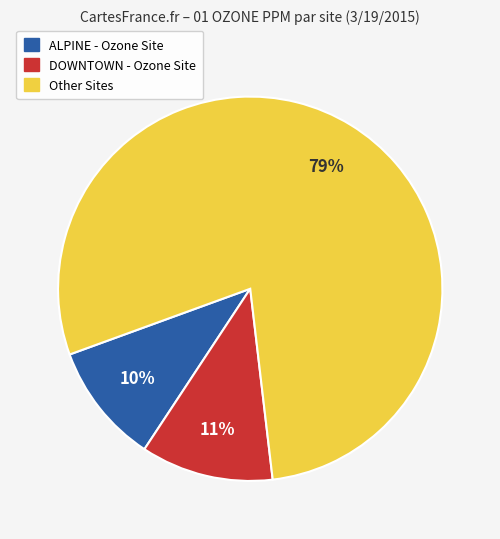

Does any single category account for the majority?

Yes